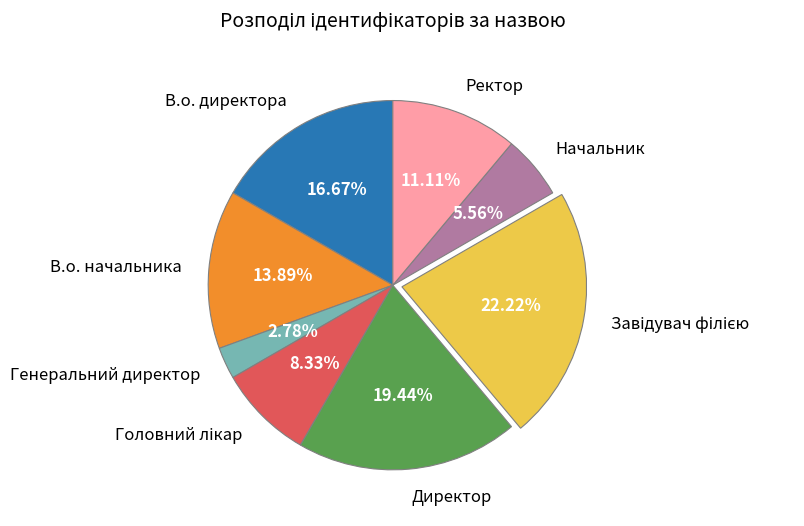

To the nearest percent, what is the difference between the largest and smallest slice percentages?

19%